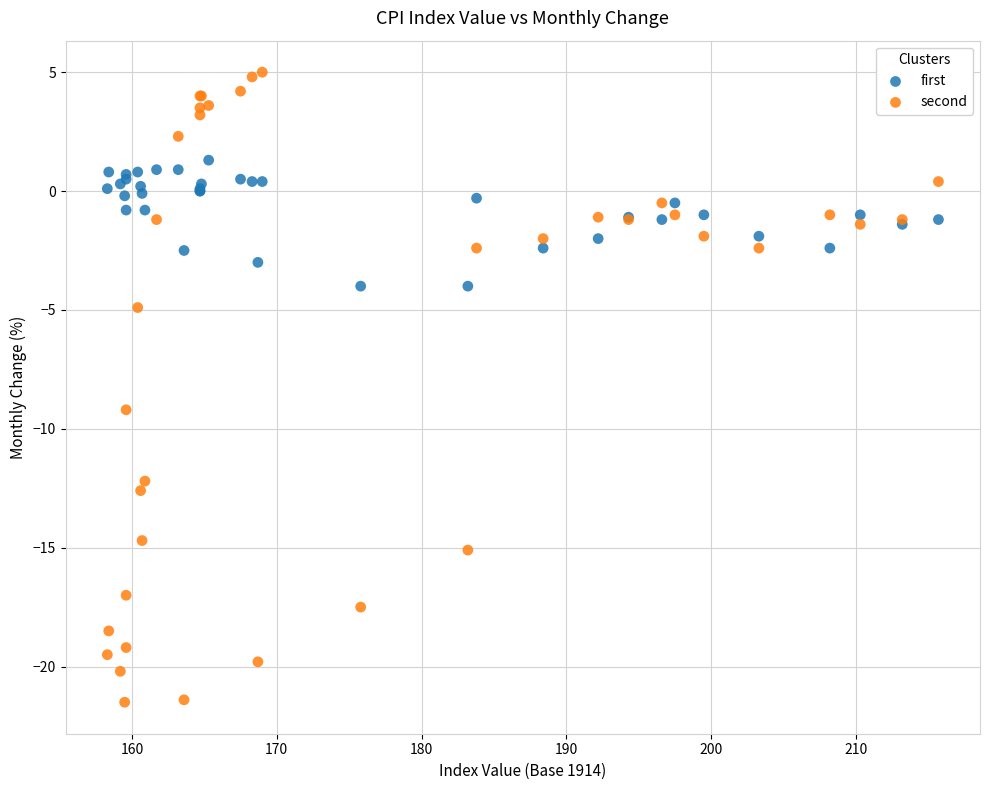

Which series has the largest Y range (max minus min)?

second